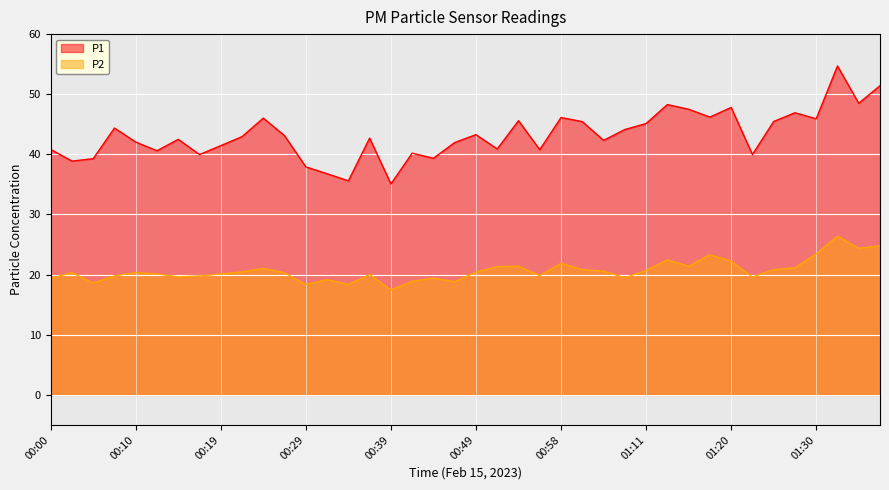

True or false: P2 and P1 cross at least once.

False